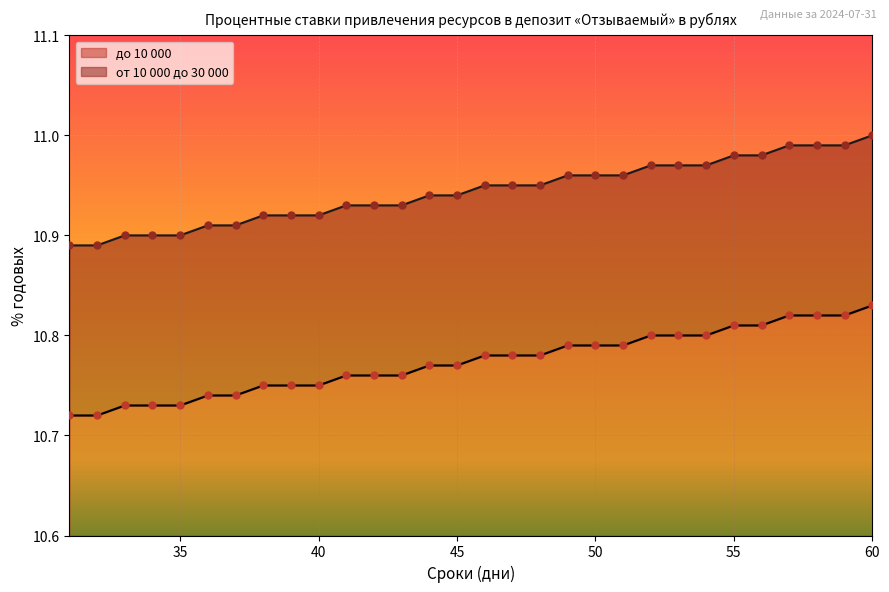

At how many categories does at least one series exceed 10?

30